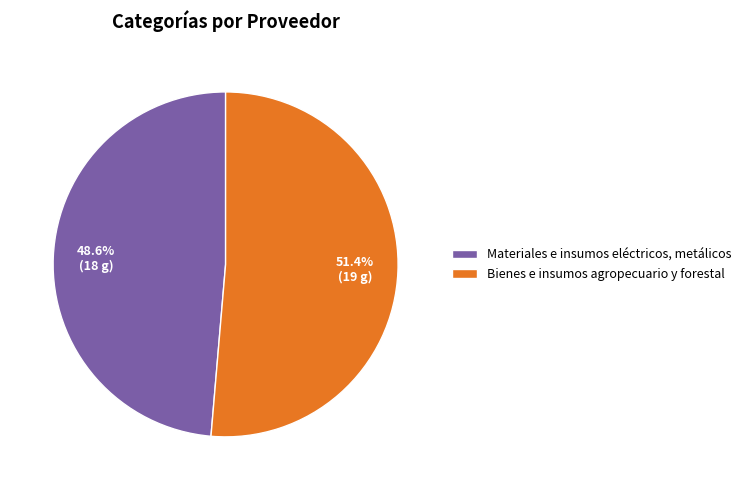

Which category accounts for the majority?

Bienes e insumos agropecuario y forestal